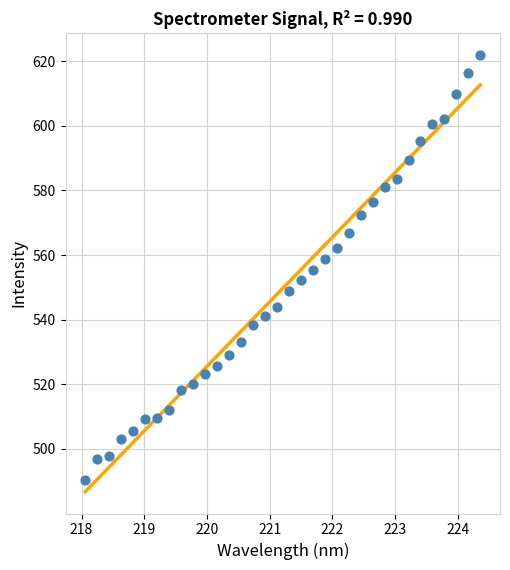

What is the range of X values (max minus min)?

6.3